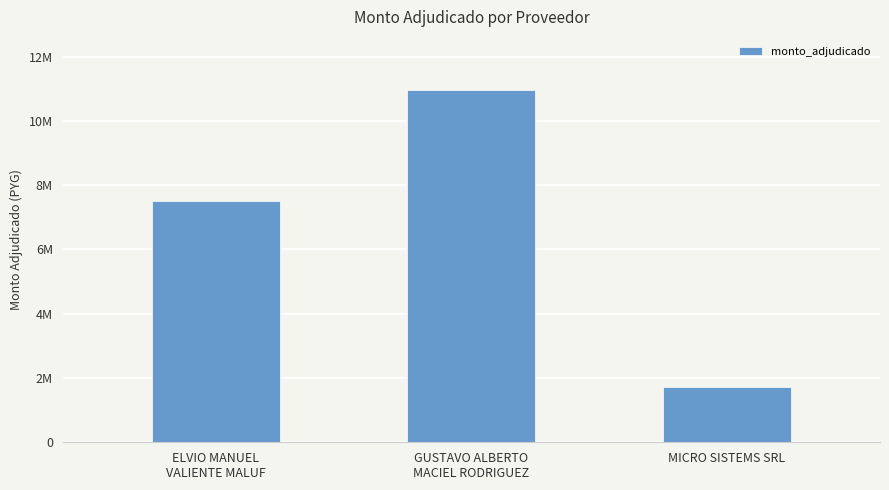

Reading left to right, list all the values displayed in this chart.

ELVIO MANUEL
VALIENTE MALUF=7520000	GUSTAVO ALBERTO
MACIEL RODRIGUEZ=10968500	MICRO SISTEMS SRL=1723500